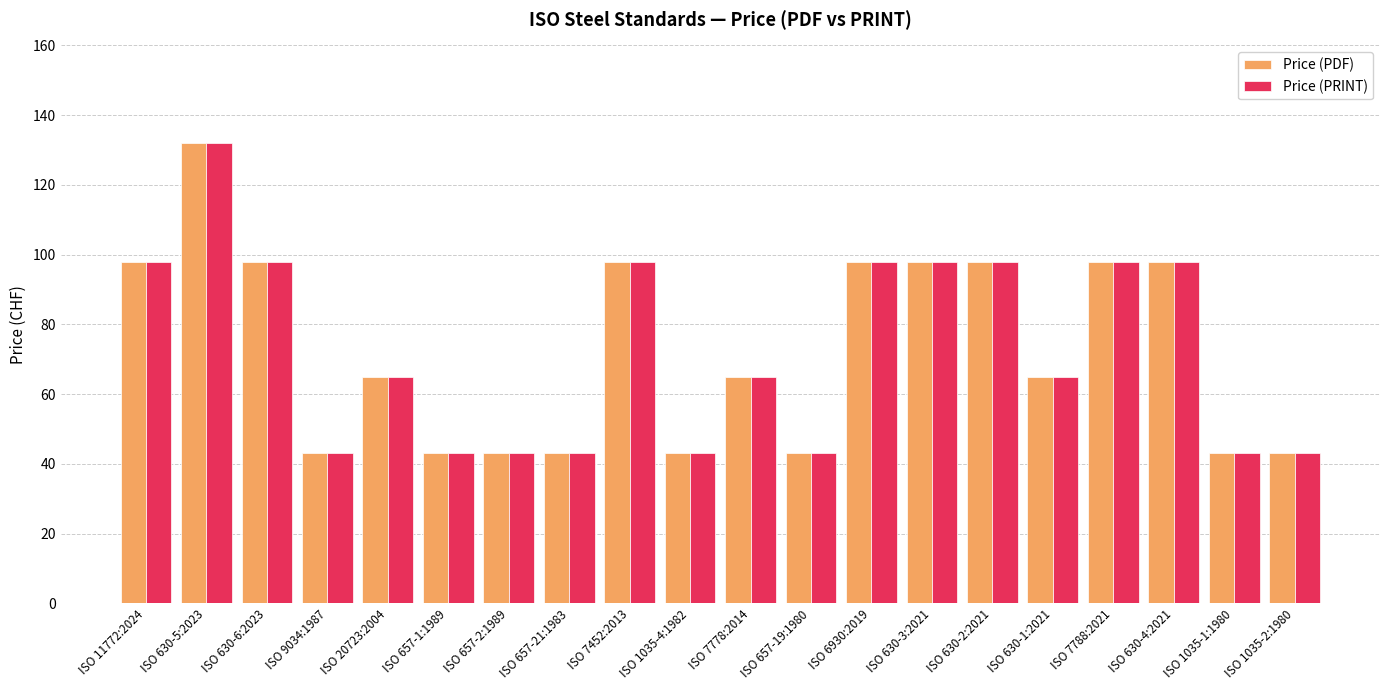

Count the number of categories in the chart.

20